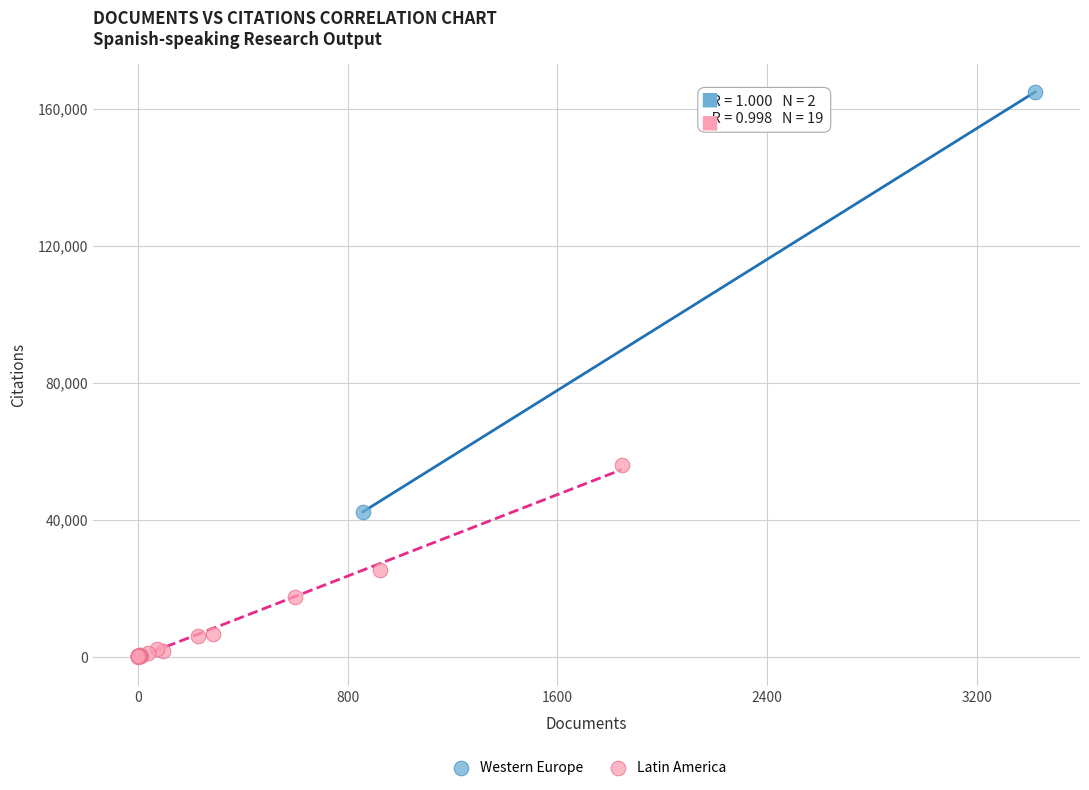

What are all the series names shown in the legend?

Western Europe, Latin America